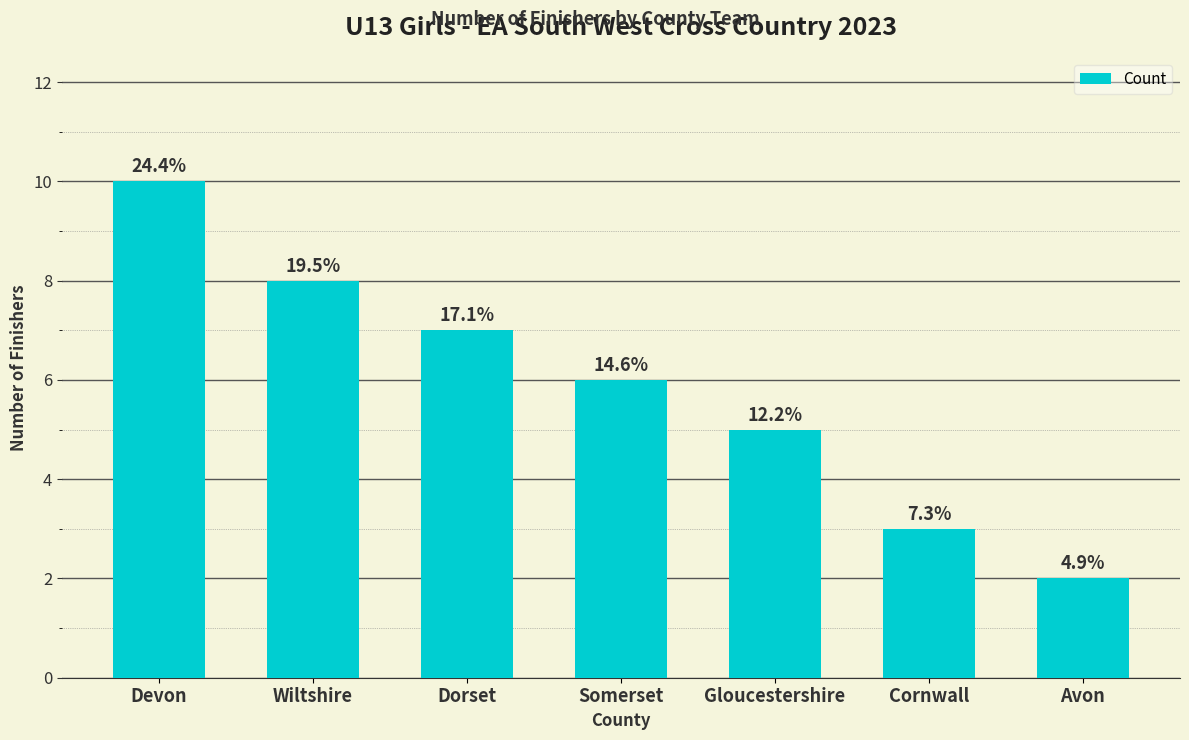

Reading left to right, what are all the values shown in this chart?

10	8	7	6	5	3	2